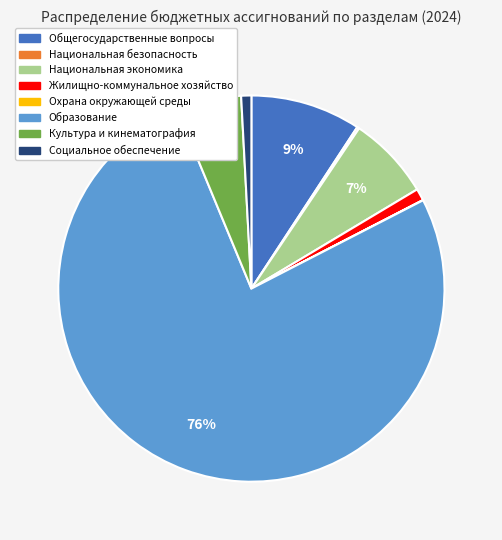

True or false: Национальная экономика accounts for 7% of the total.

True